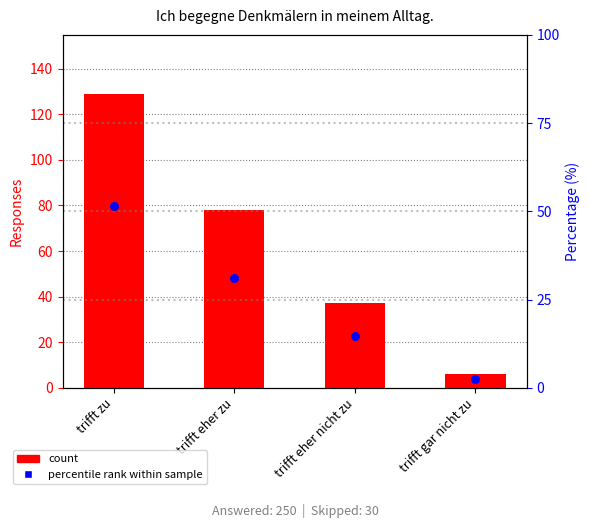

Is the value of Responses (count) at trifft zu greater than the value of Percentage within sample at trifft eher zu?

Yes